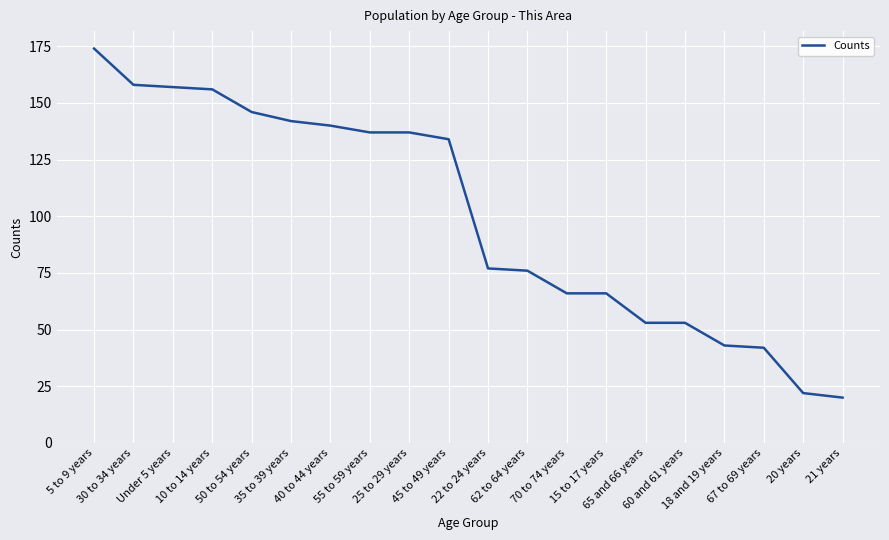

What is the maximum value shown in the chart?

174